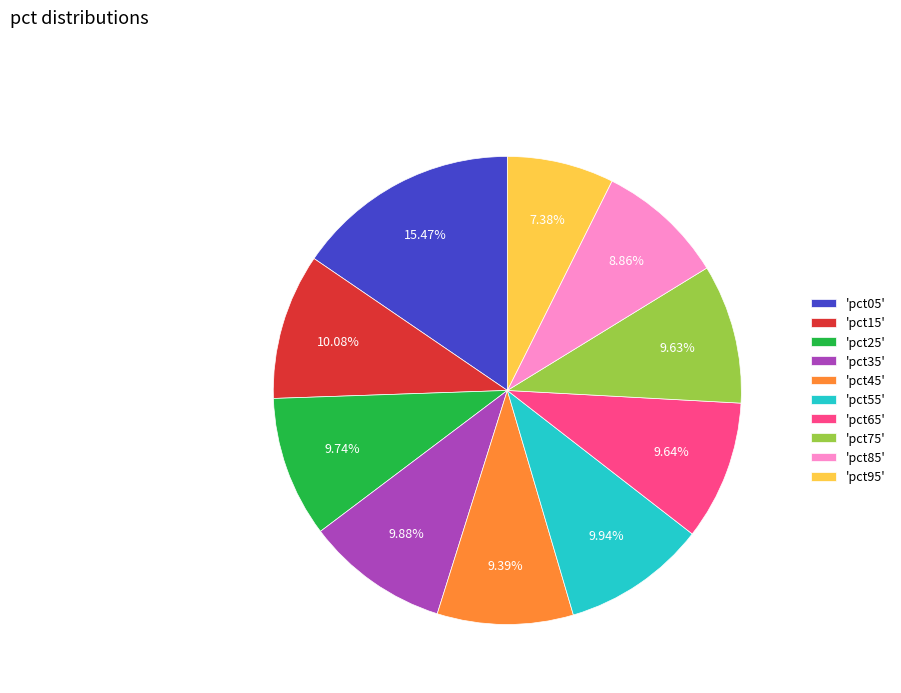

Does 'pct25' account for over 50% of the chart?

No